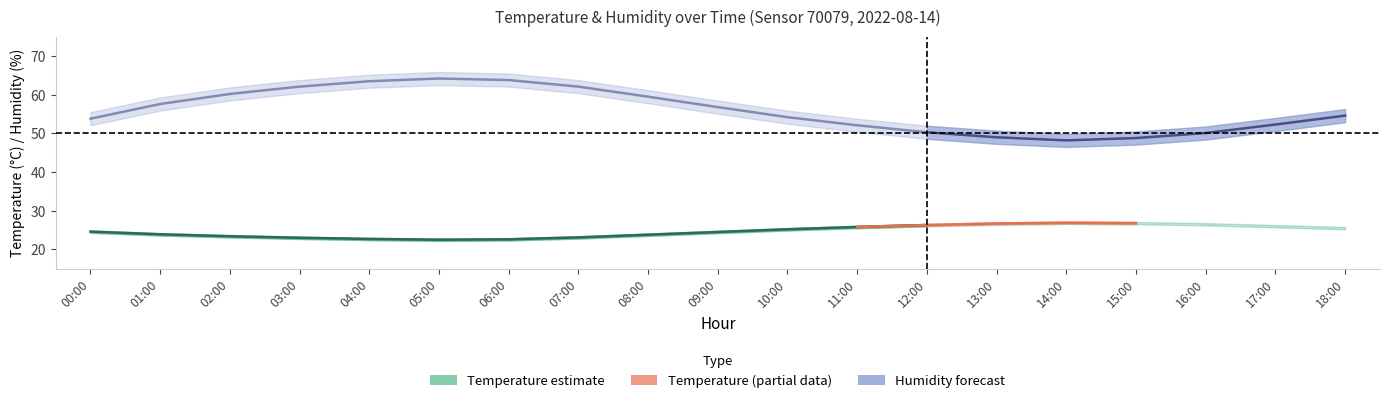

At which label does humidity first exceed 54?

01:00